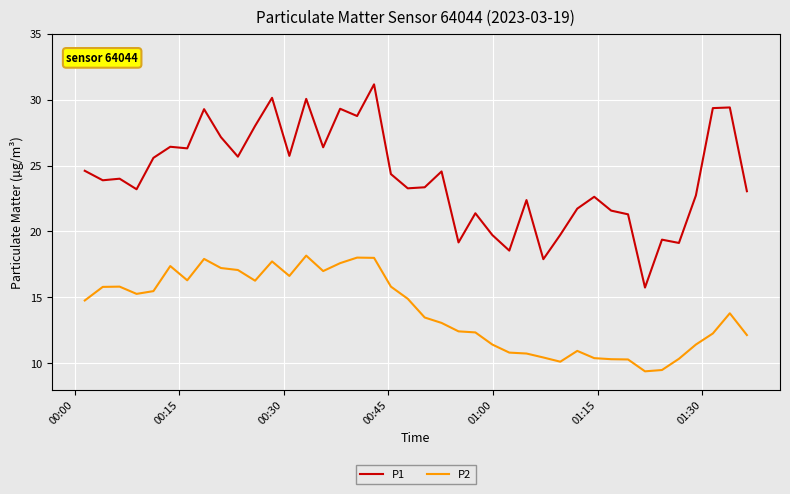

What is the difference between the maximum and minimum values in the P1 series?

15.4